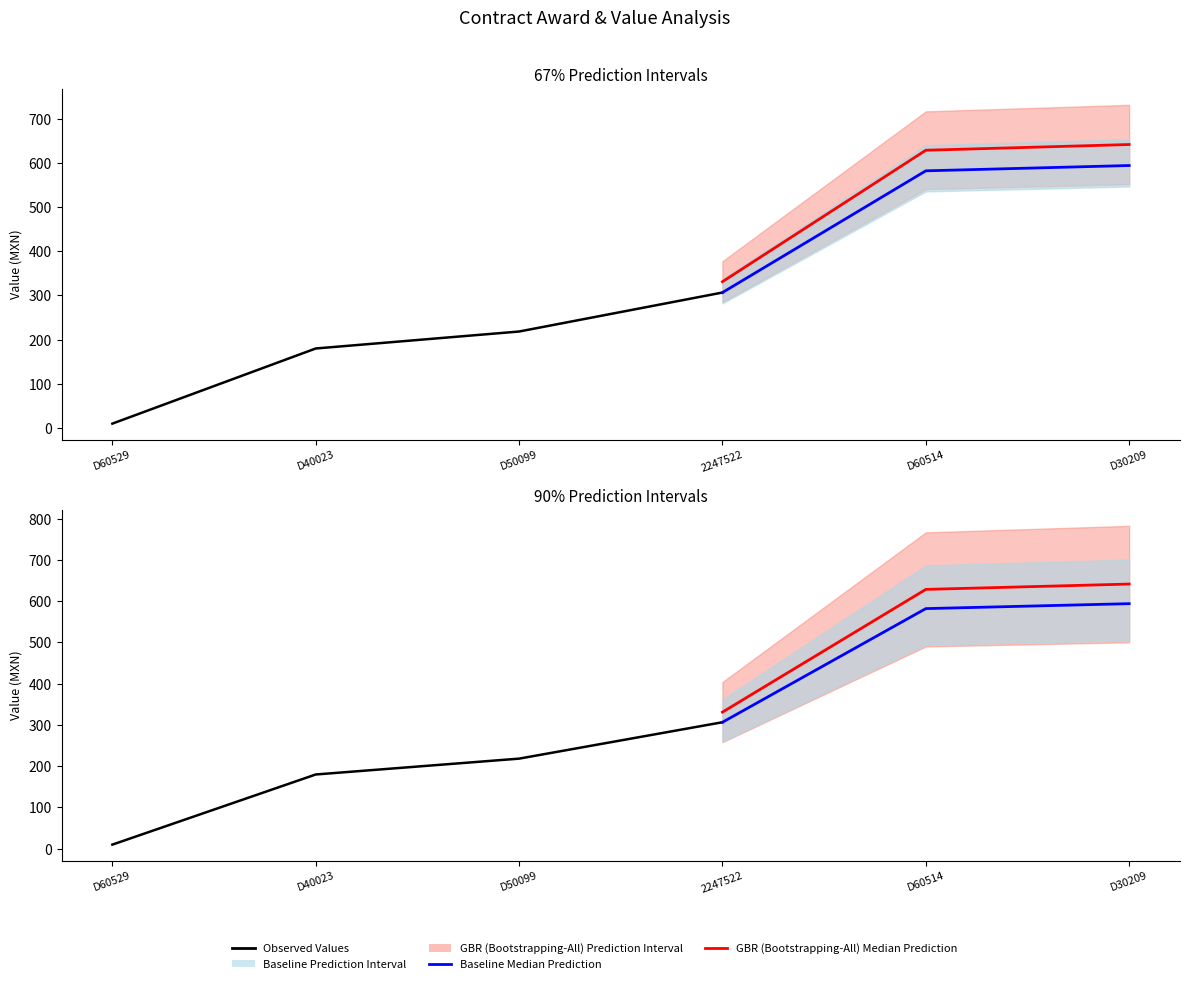

What is the difference between the second highest and second lowest values in the contracts.value.amount series?

402.0